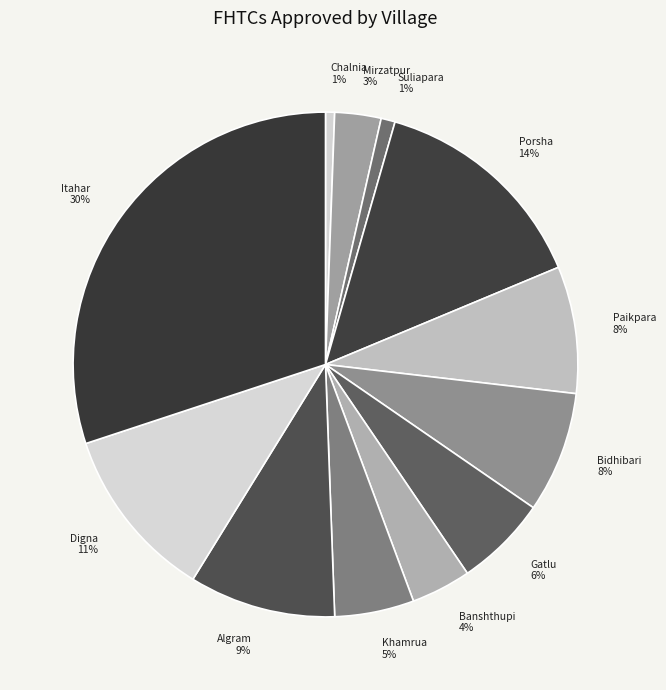

Is the sum of Bidhibari 8% and Mirzatpur 3% greater than half?

No